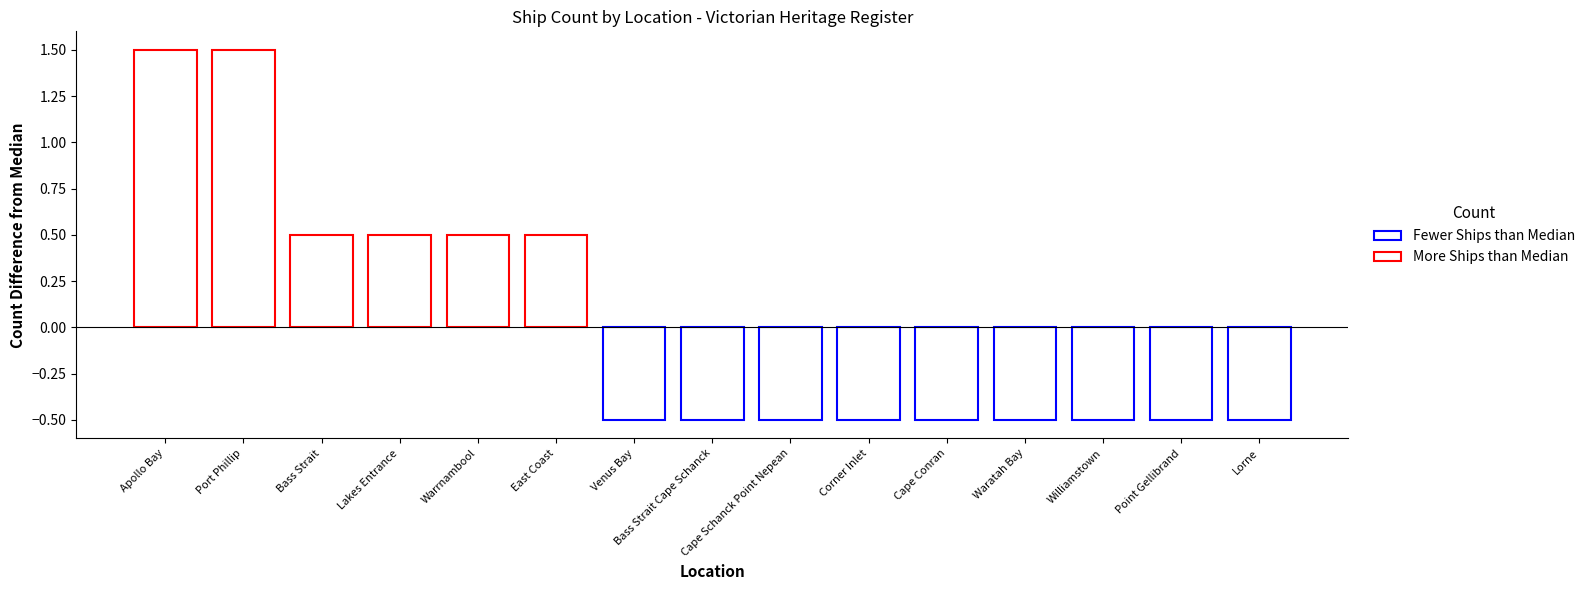

The value at East Coast is 1. True or false?

False